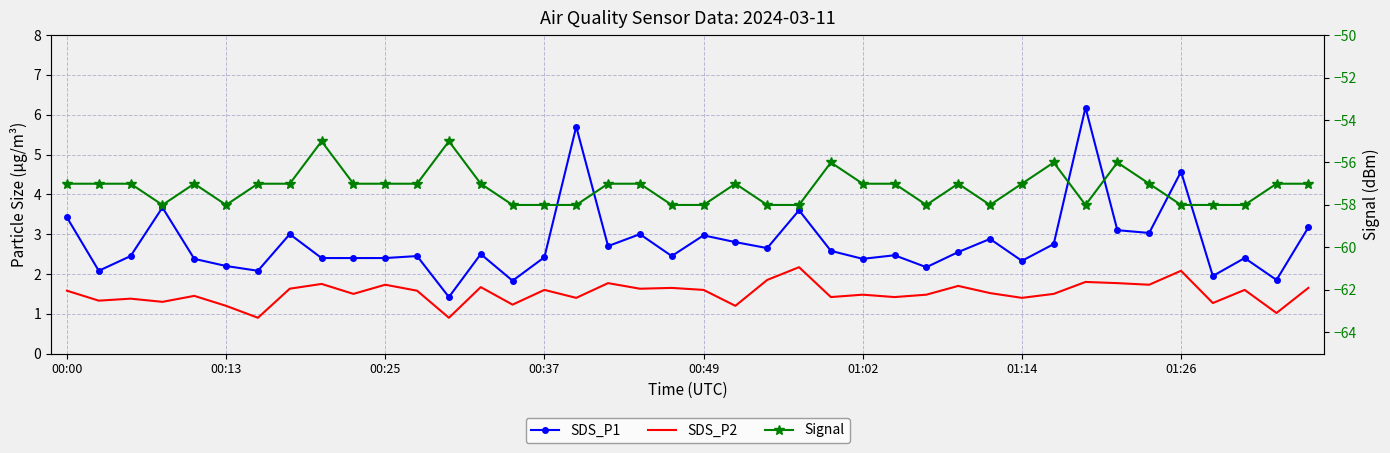

The value of Signal at 01:26 is -78.4. True or false?

False